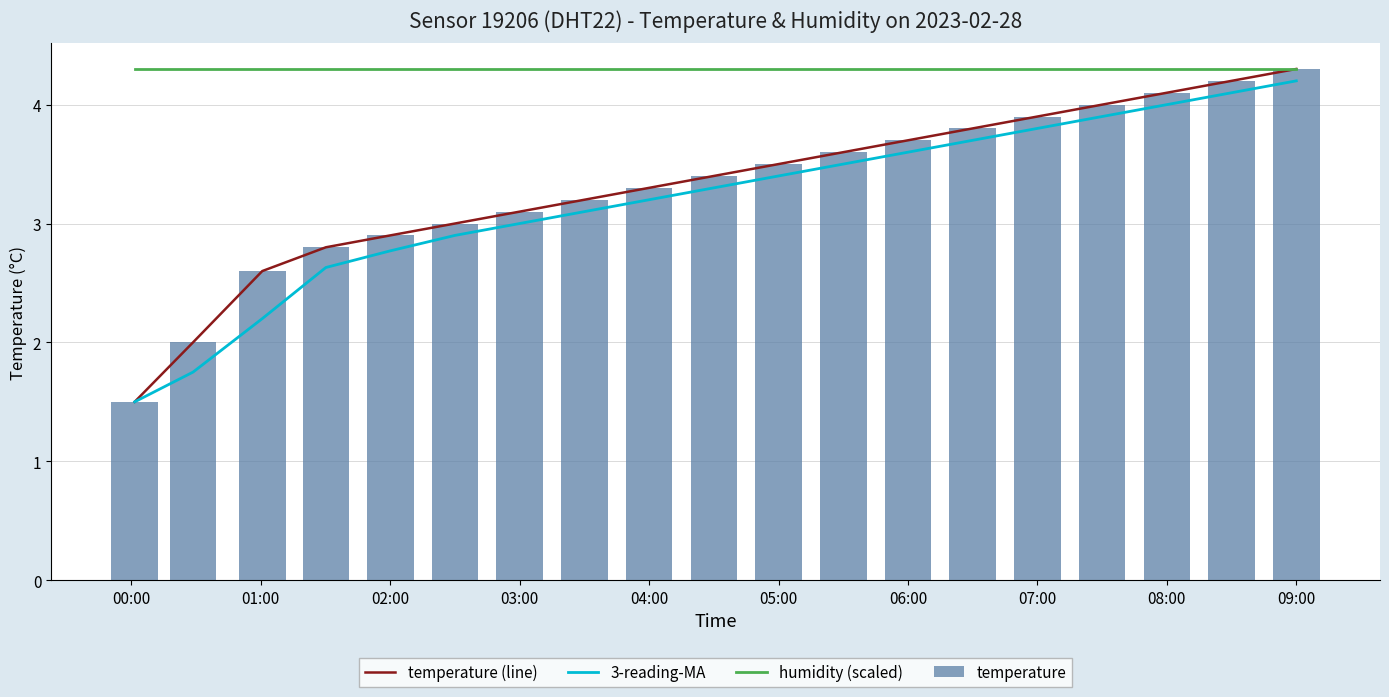

Is it true that humidity (scaled) equals 4.3 at 09:00?

True